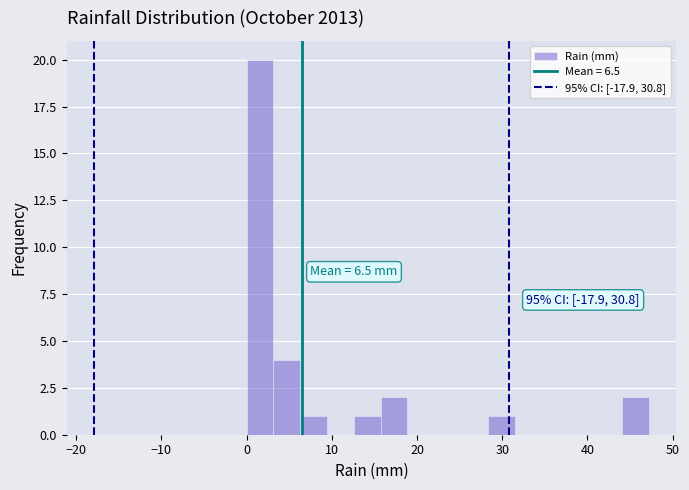

Around what value on the x-axis is the tallest bar? Give the approximate position of its centre, as read against the axis.

2